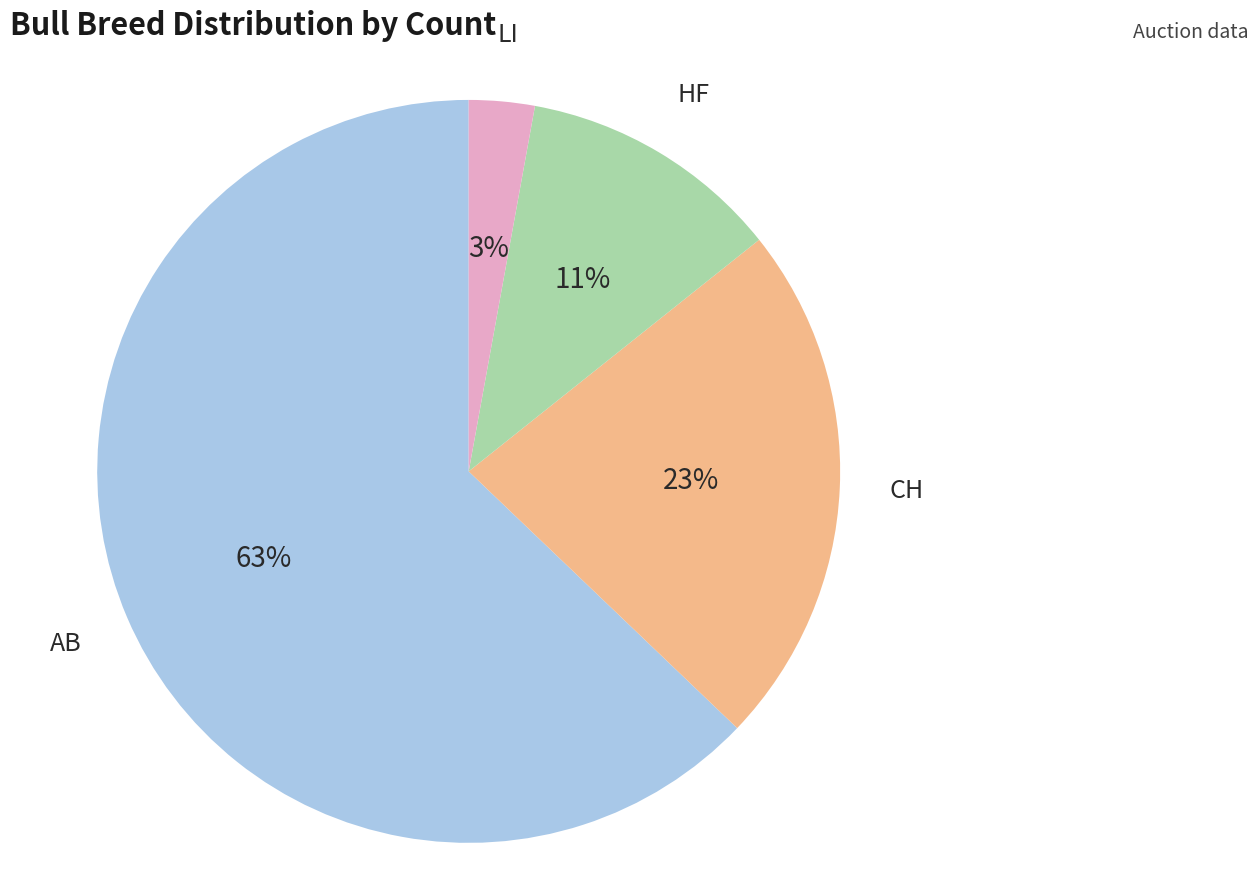

How many slices are in this pie chart?

4